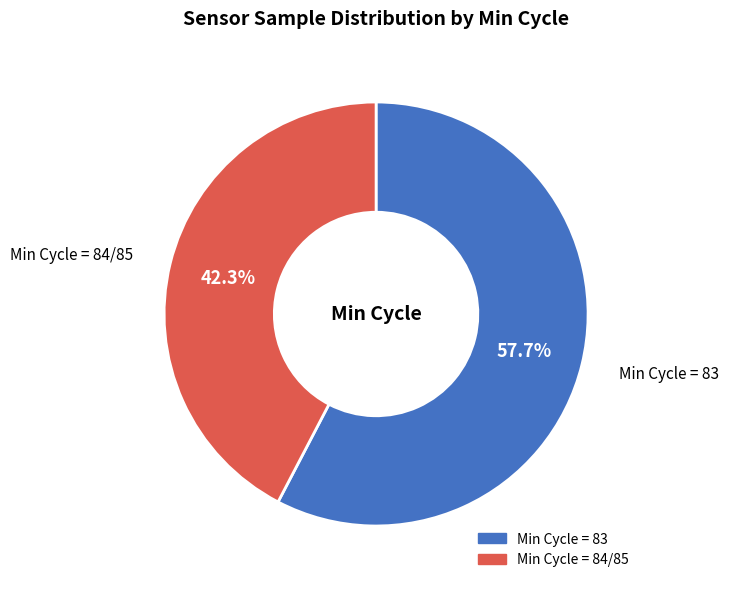

Is there a majority slice in this chart?

Yes